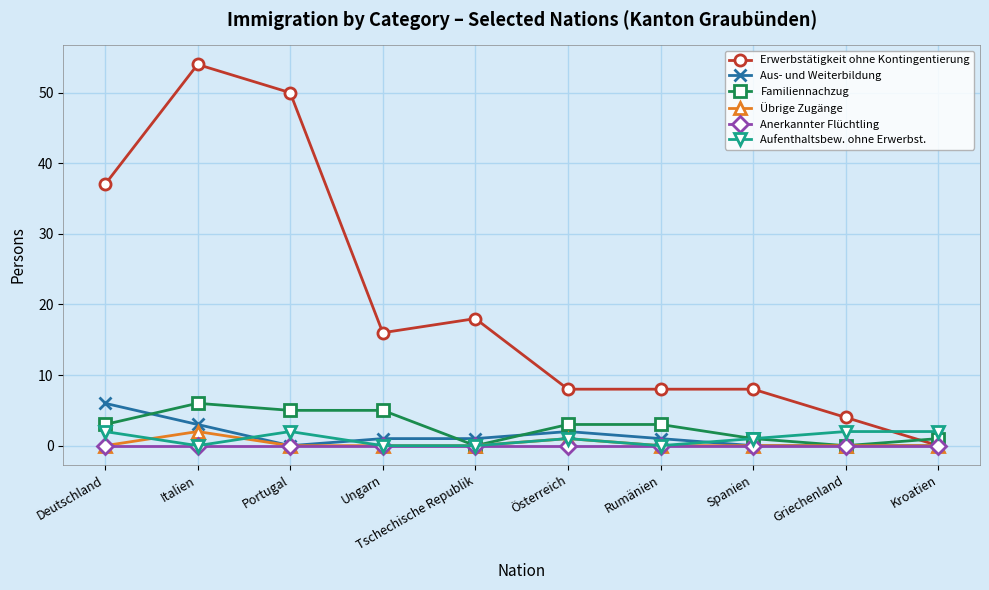

What is the label of the 5th point from the right?

Österreich